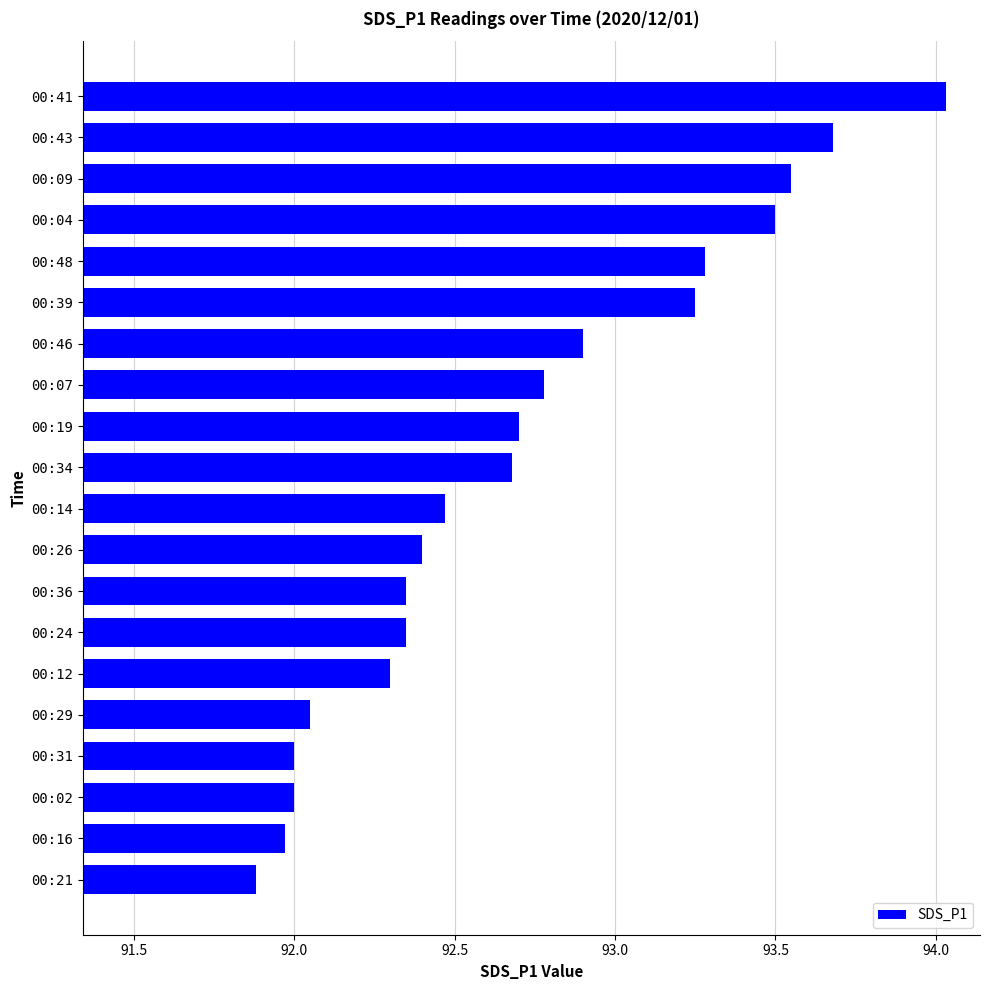

How many categories are shown in the chart?

20